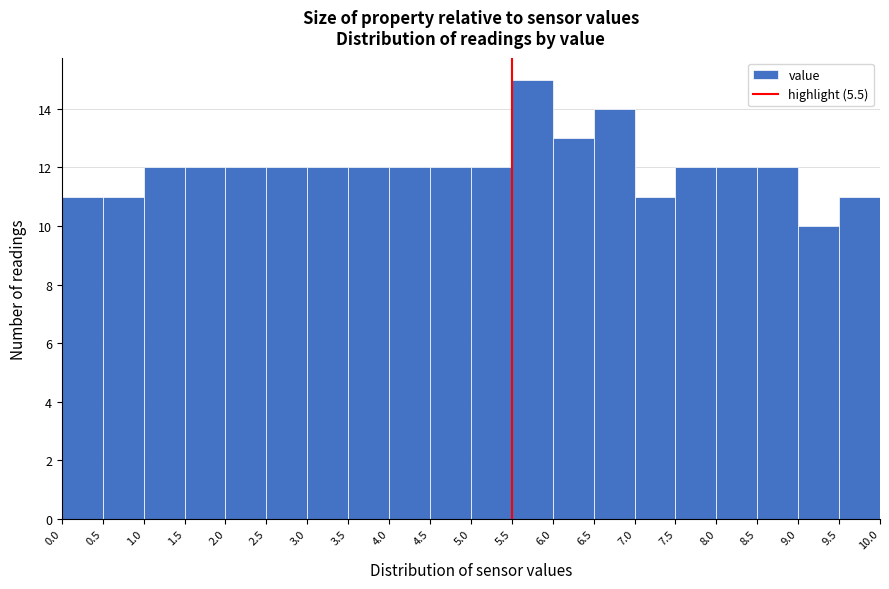

Reading left to right, list every bar in this chart as the range it spans on the x-axis followed by its height. The values are not printed on the chart, so give them approximately, as read against the axis.

0.0 to 0.5: 11
0.5 to 1.0: 11
1.0 to 1.5: 12
1.5 to 2.0: 12
2.0 to 2.5: 12
2.5 to 3.0: 12
3.0 to 3.5: 12
3.5 to 4.0: 12
4.0 to 4.5: 12
4.5 to 5.0: 12
5.0 to 5.5: 12
5.5 to 6.0: 15
6.0 to 6.5: 13
6.5 to 7.0: 14
7.0 to 7.5: 11
7.5 to 8.0: 12
8.0 to 8.5: 12
8.5 to 9.0: 12
9.0 to 9.5: 10
9.5 to 10.0: 11